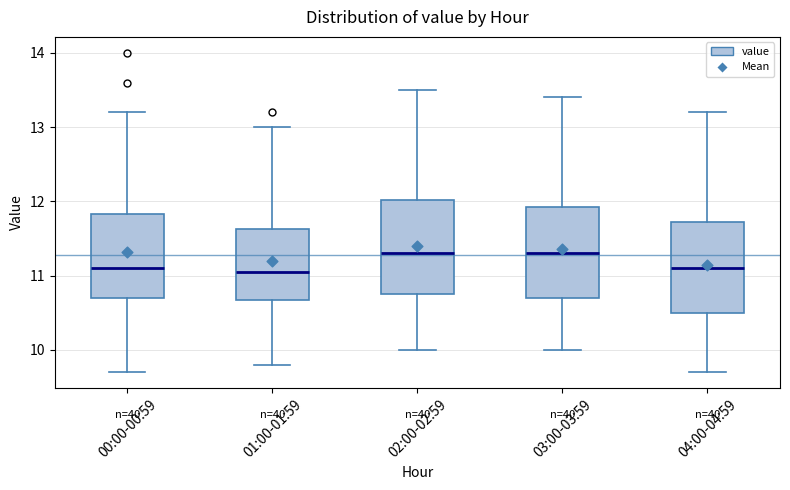

Reading left to right, read every box against the y-axis: the position of its median line, the range the box covers, and the ends of its whiskers. The values are not printed on the chart, so give them approximately, as read against the axis.

00:00-00:59: median 11.1, box 10.7 to 11.8, whiskers 9.7 to 13.2
01:00-01:59: median 11.1, box 10.7 to 11.6, whiskers 9.8 to 13.0
02:00-02:59: median 11.3, box 10.8 to 12.0, whiskers 10.0 to 13.5
03:00-03:59: median 11.3, box 10.7 to 11.9, whiskers 10.0 to 13.4
04:00-04:59: median 11.1, box 10.5 to 11.7, whiskers 9.7 to 13.2